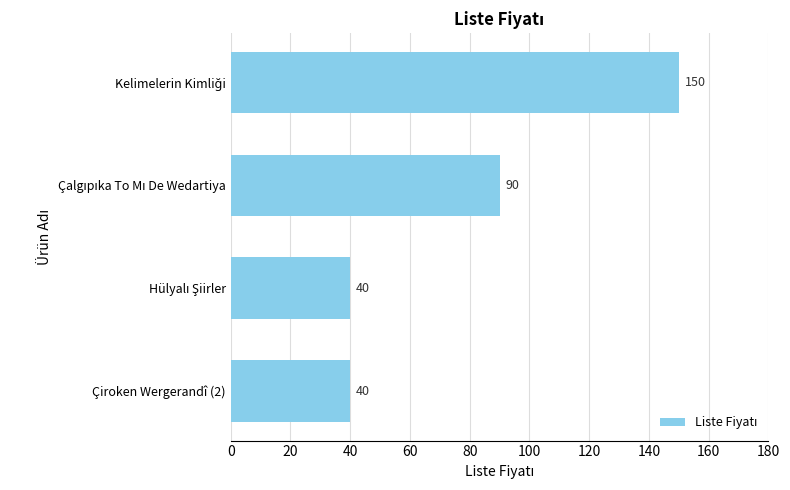

What is the difference between the maximum and minimum values?

110